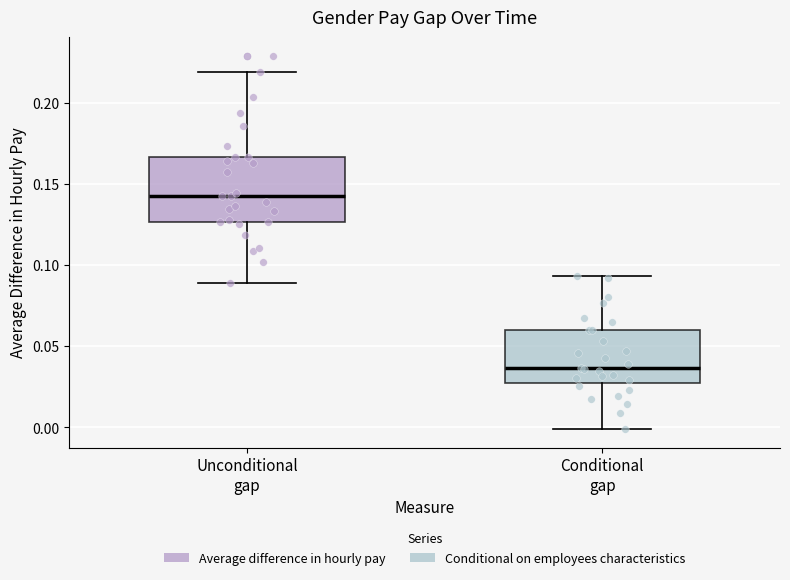

Where does the median line of the box for Unconditional gap sit on the y-axis? The values are not printed on the chart, so give them approximately, as read against the axis.

0.140